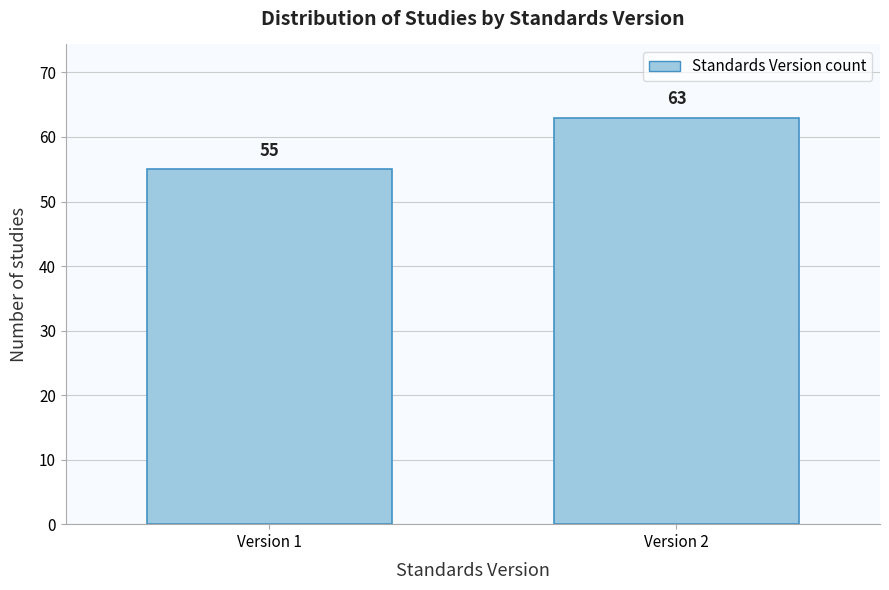

Reading right to left, extract all data points from this chart.

63	55